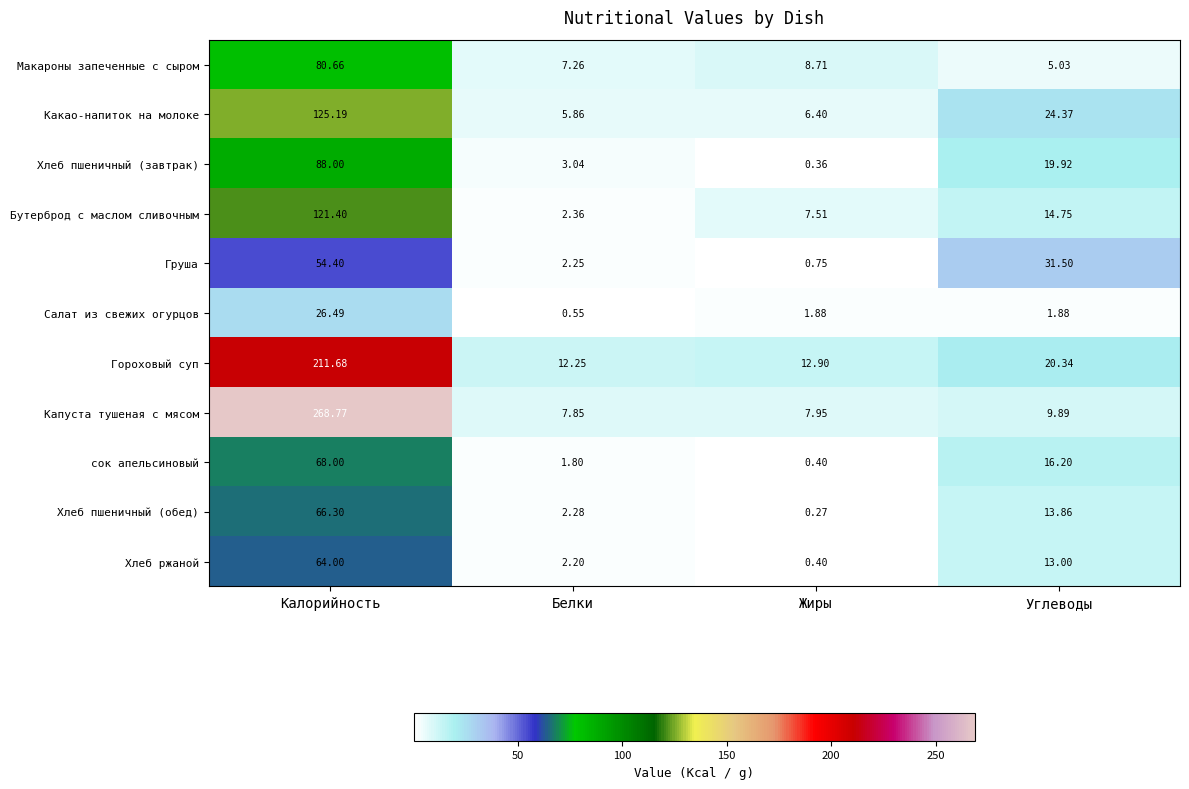

At Калорийность, list the series in order from largest to smallest.

Капуста тушеная с мясом, Гороховый суп, Какао-напиток на молоке, Бутерброд с маслом сливочным, Хлеб пшеничный (завтрак), Макароны запеченные с сыром, сок апельсиновый, Хлеб пшеничный (обед), Хлеб ржаной, Груша, Салат из свежих огурцов